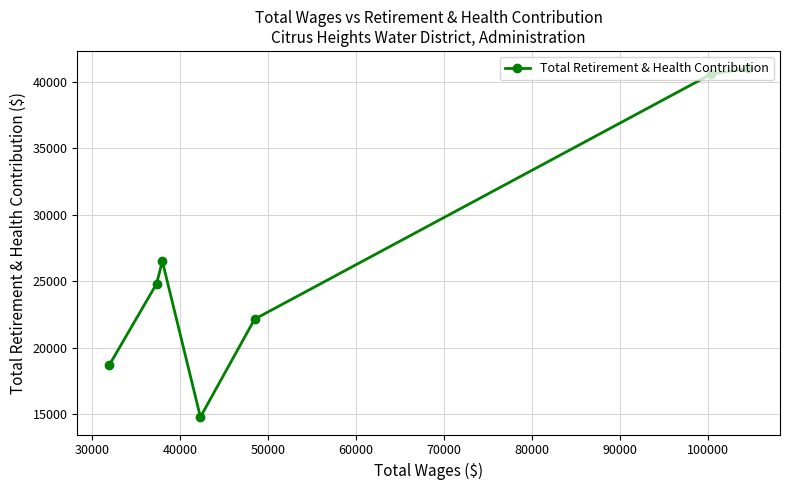

What is the smallest value displayed?

14789